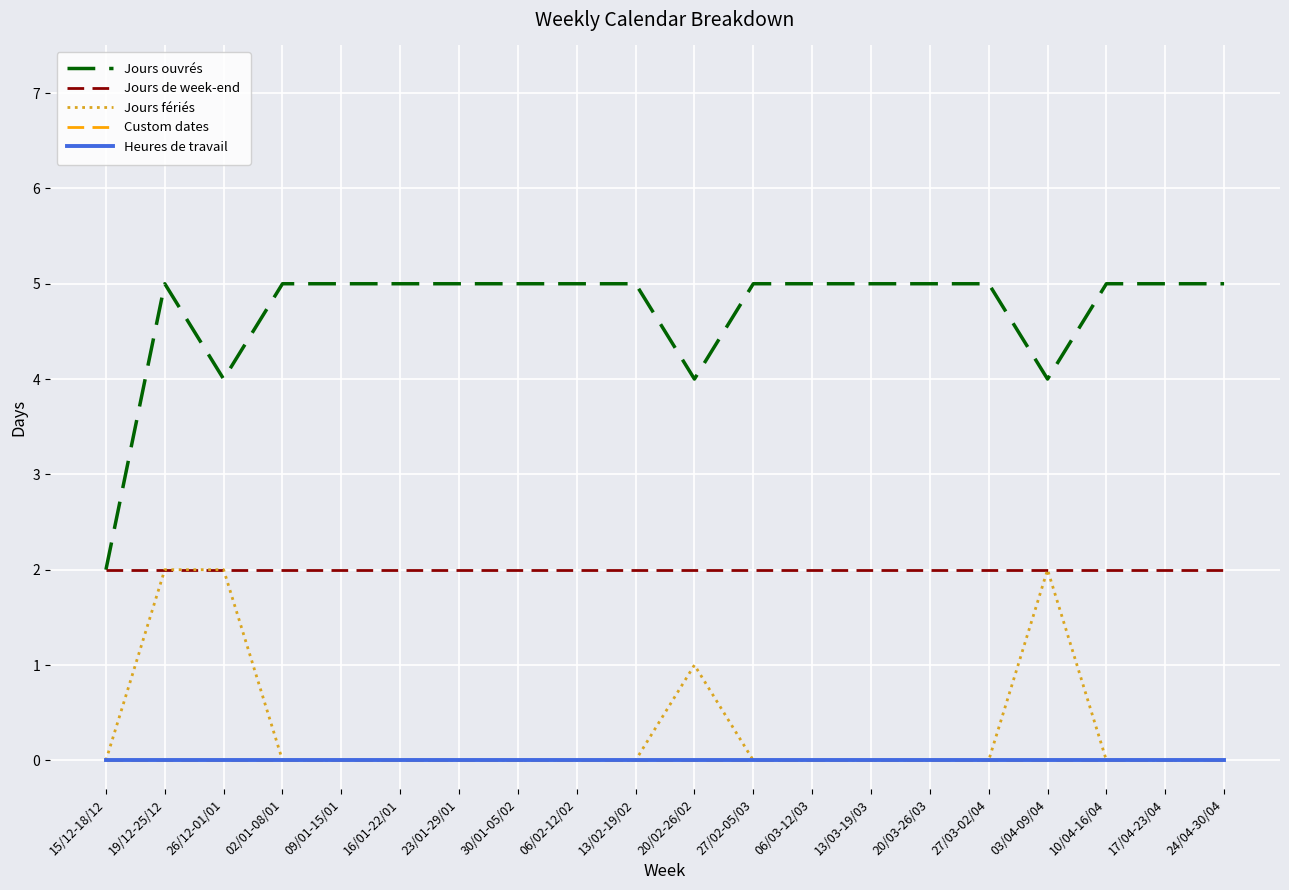

Is the value of Jours fériés at 26/12-01/01 greater than the value of Heures de travail at 23/01-29/01?

Yes